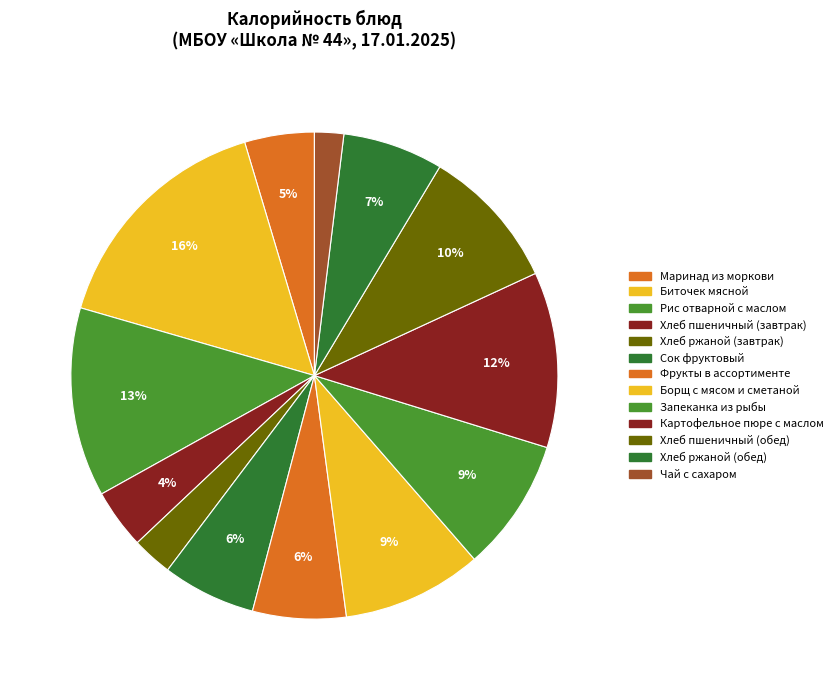

Is there a majority slice in this chart?

No